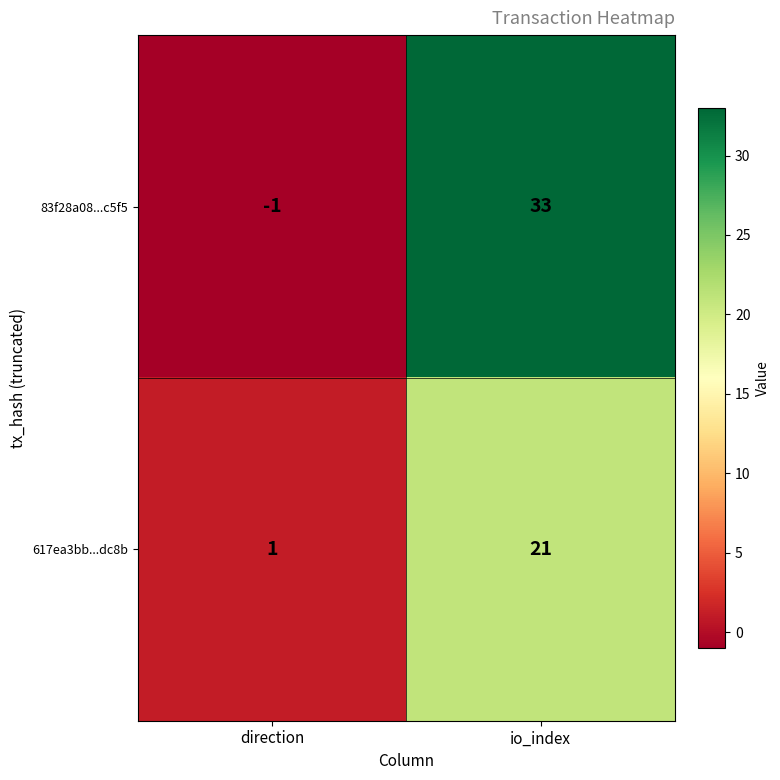

What is the difference between the highest and lowest values at direction?

2